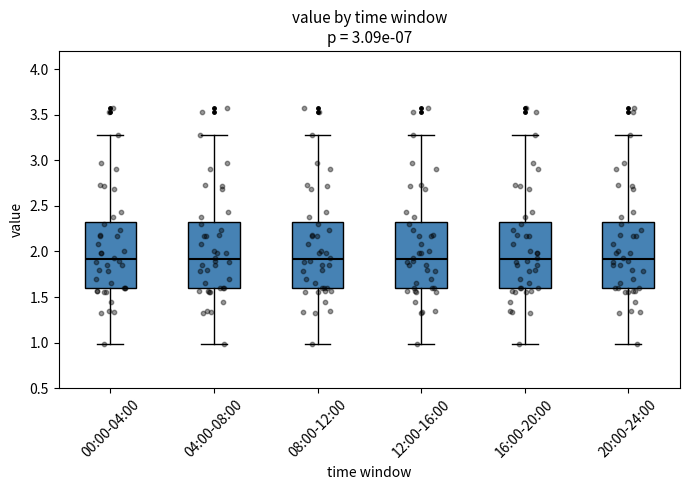

Where does the upper whisker of the box for 00:00-04:00 end on the y-axis? The values are not printed on the chart, so give them approximately, as read against the axis.

3.3